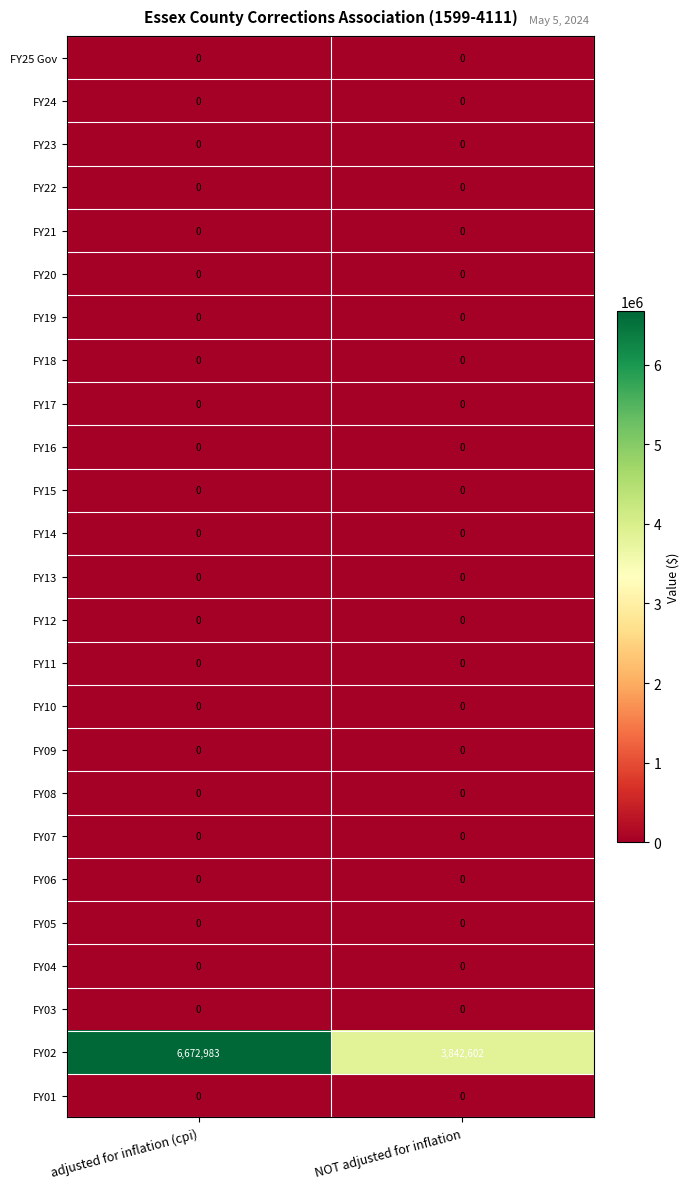

At which category is the sum across all series the highest?

adjusted for inflation (cpi)